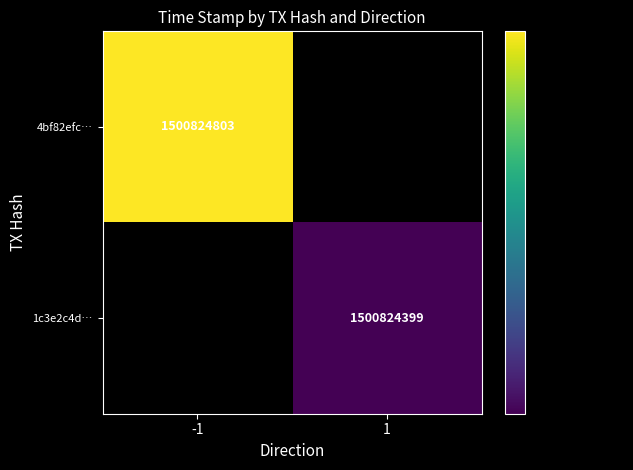

What is the maximum value for 1c3e2c4d4c31eda25bd4b8cb6d6935ee07cfb77?

1500824399